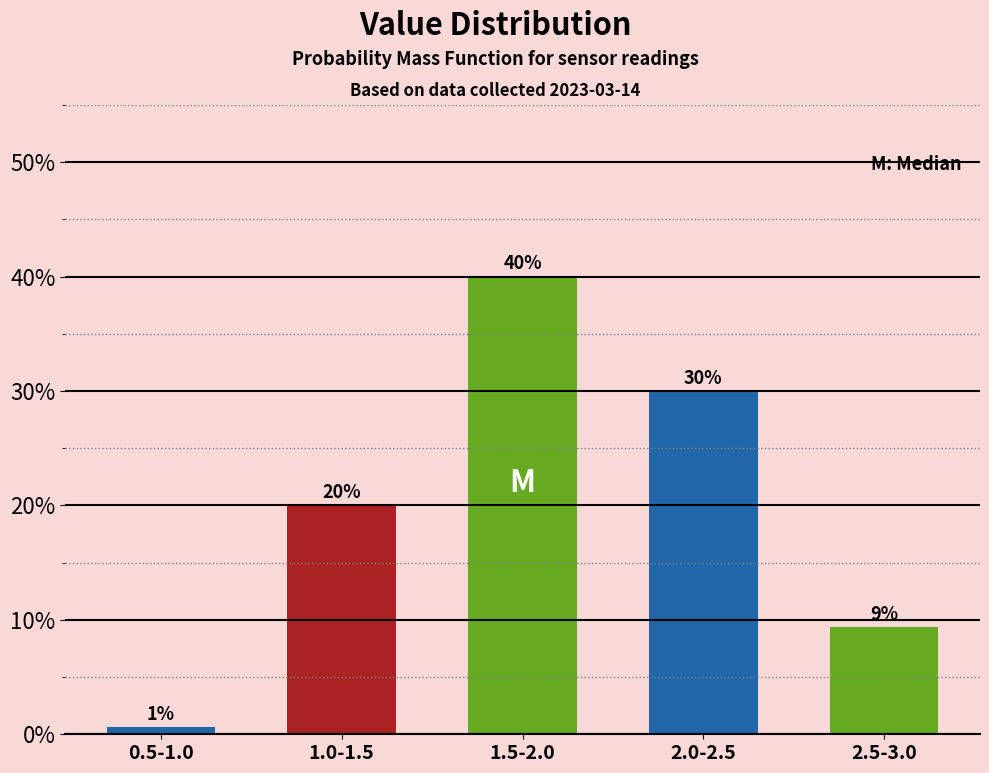

Approximately how many times larger is the value at 2.5-3.0 compared to 1.0-1.5?

0.5